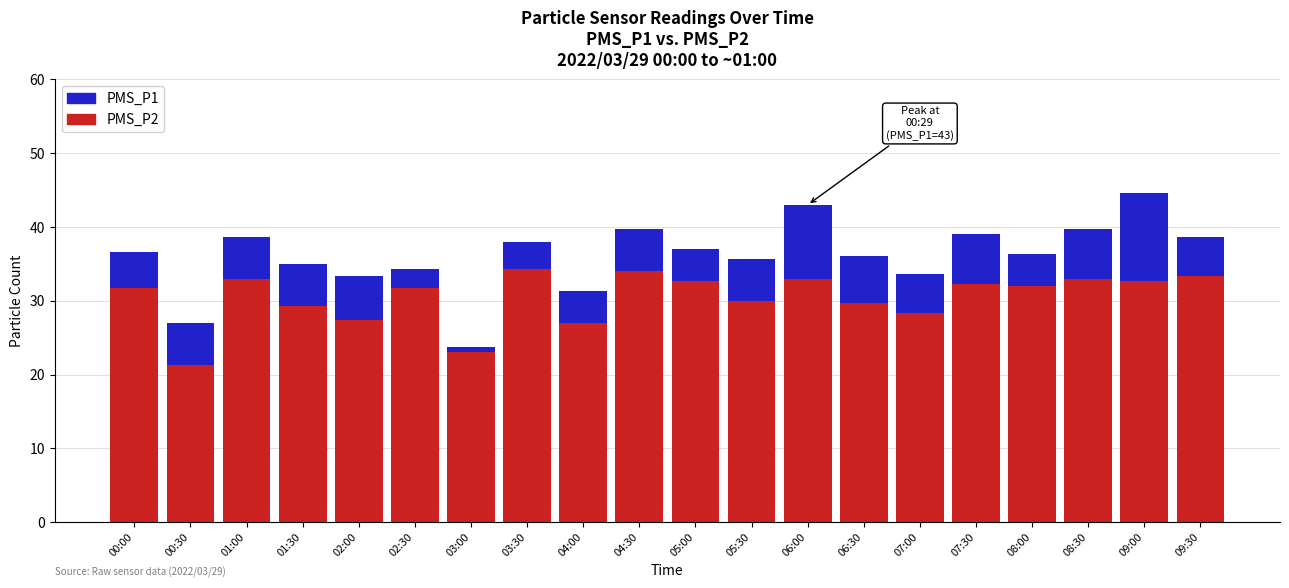

Which series changed the most between 04:30 and 06:00?

PMS_P1